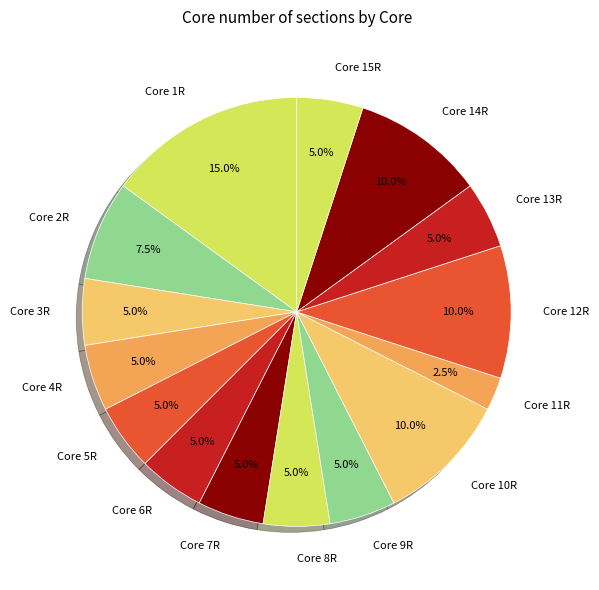

Do Core 5R and Core 12R together represent more than half of the pie?

No